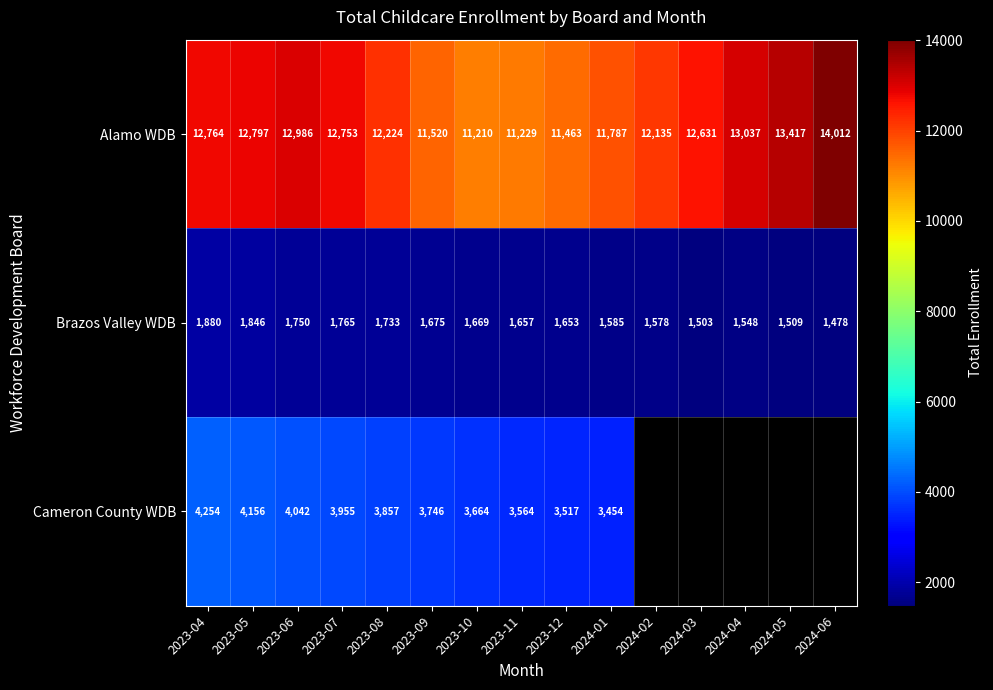

What is the minimum value for Alamo WDB?

11210